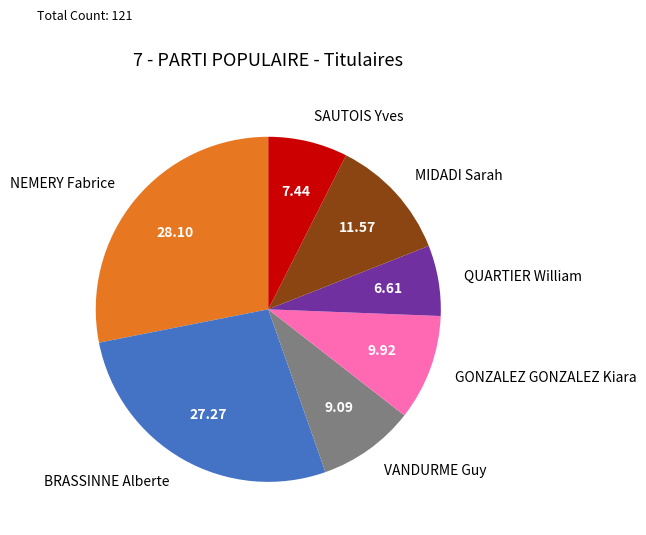

Combined, do BRASSINNE Alberte and SAUTOIS Yves account for over 50%?

No